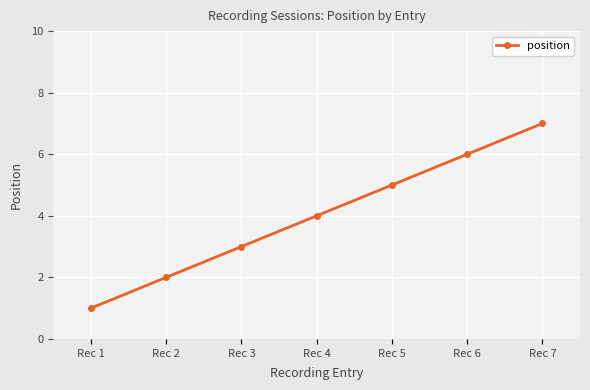

Read the value at Rec 6.

6